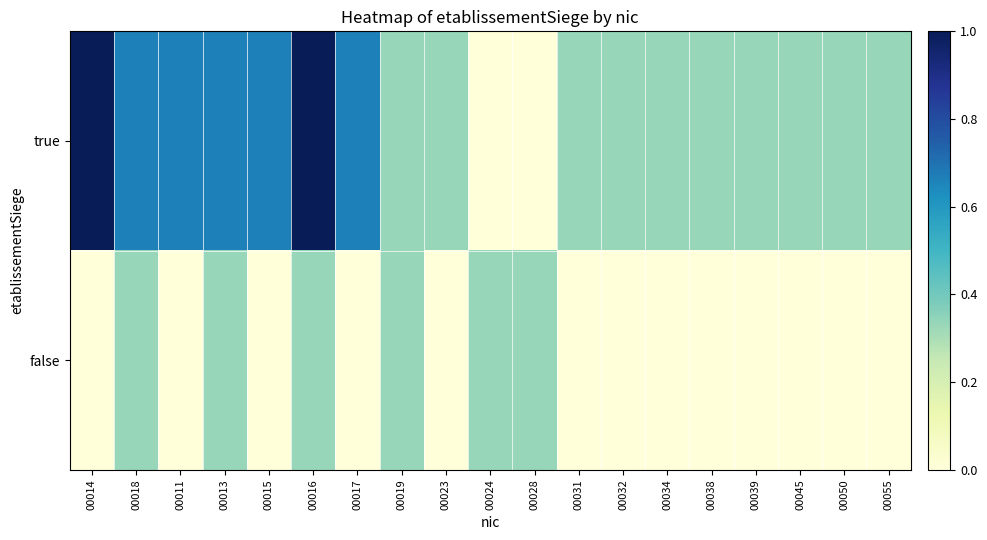

Which series has the widest spread of values?

true